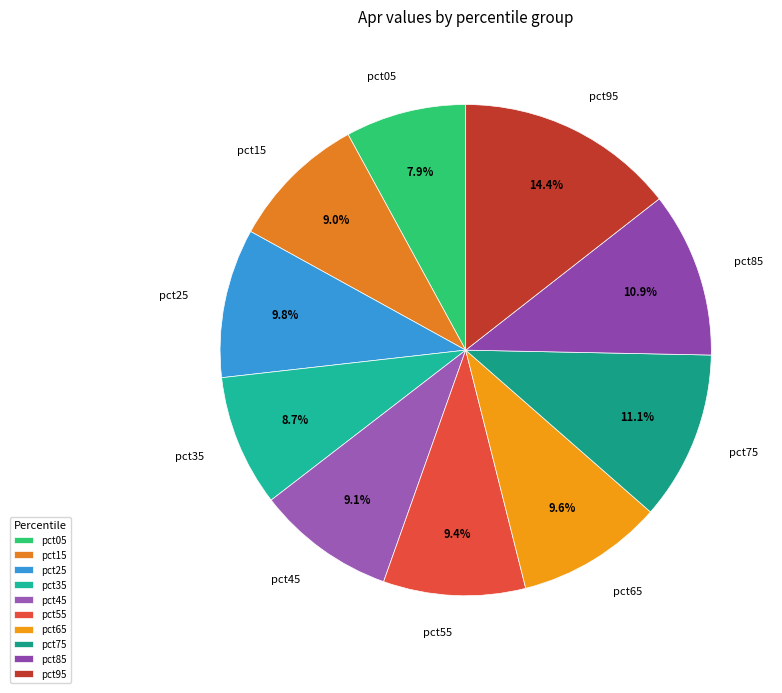

Combined, do pct45 and pct25 account for over 50%?

No